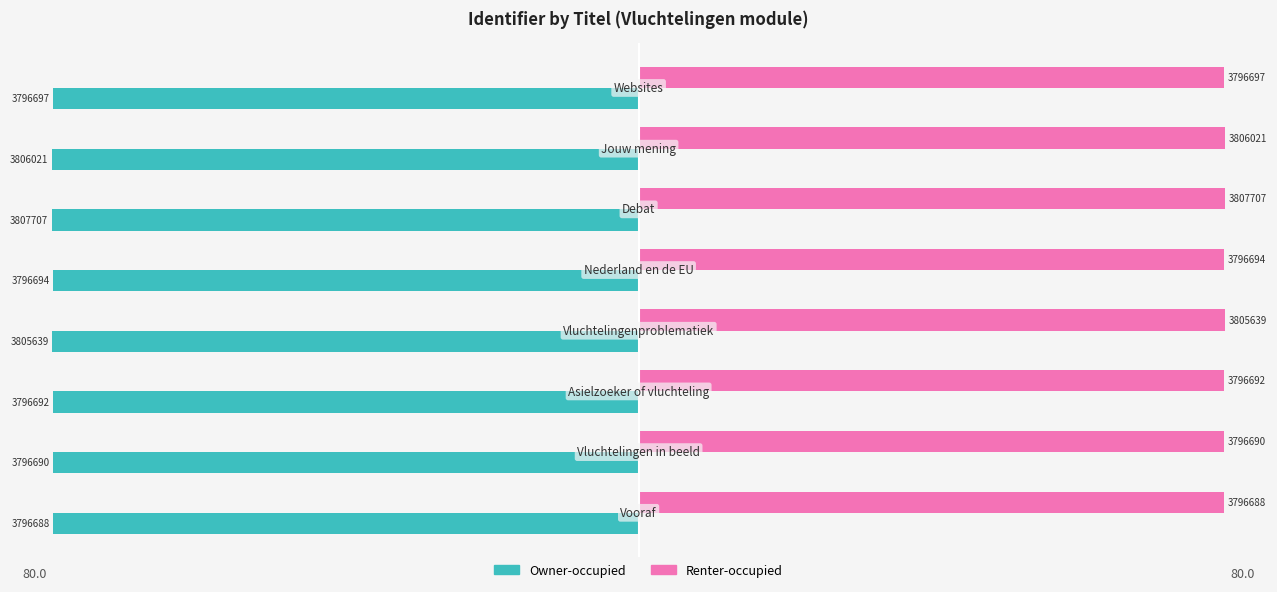

Which series has the widest spread of values?

Owner-occupied